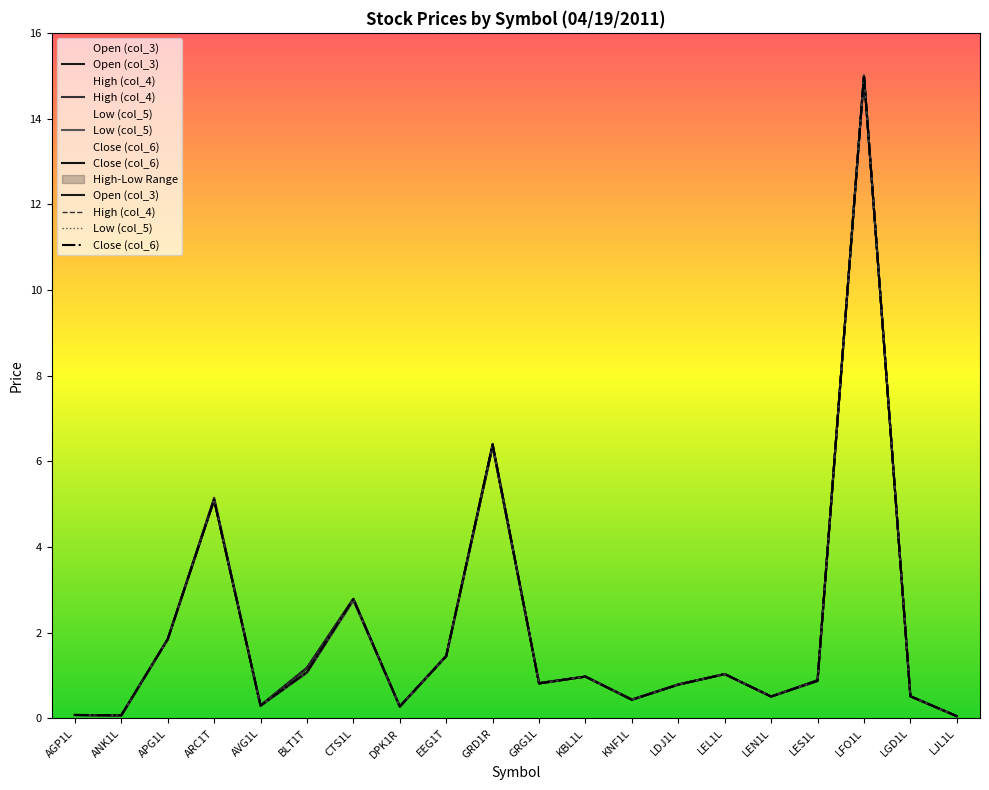

Reading left to right, extract all data points from this chart.

Open (col_3): AGP1L=0.1	ANK1L=0.1	APG1L=1.9	ARC1T=5.1	AVG1L=0.3	BLT1T=1.2	CTS1L=2.8	DPK1R=0.3	EEG1T=1.5	GRD1R=6.3	GRG1L=0.8	KBL1L=1.0	KNF1L=0.4	LDJ1L=0.8	LEL1L=1.0	LEN1L=0.5	LES1L=0.9	LFO1L=15.0	LGD1L=0.5	LJL1L=0.1
High (col_4): AGP1L=0.1	ANK1L=0.1	APG1L=1.9	ARC1T=5.2	AVG1L=0.3	BLT1T=1.2	CTS1L=2.8	DPK1R=0.3	EEG1T=1.5	GRD1R=6.4	GRG1L=0.8	KBL1L=1.0	KNF1L=0.4	LDJ1L=0.8	LEL1L=1.0	LEN1L=0.5	LES1L=0.9	LFO1L=15.0	LGD1L=0.5	LJL1L=0.1
Low (col_5): AGP1L=0.1	ANK1L=0.1	APG1L=1.8	ARC1T=5.1	AVG1L=0.3	BLT1T=1.1	CTS1L=2.8	DPK1R=0.3	EEG1T=1.4	GRD1R=6.3	GRG1L=0.8	KBL1L=1.0	KNF1L=0.4	LDJ1L=0.8	LEL1L=1.0	LEN1L=0.5	LES1L=0.9	LFO1L=15.0	LGD1L=0.5	LJL1L=0.1
Close (col_6): AGP1L=0.1	ANK1L=0.1	APG1L=1.8	ARC1T=5.1	AVG1L=0.3	BLT1T=1.1	CTS1L=2.8	DPK1R=0.3	EEG1T=1.4	GRD1R=6.4	GRG1L=0.8	KBL1L=1.0	KNF1L=0.4	LDJ1L=0.8	LEL1L=1.0	LEN1L=0.5	LES1L=0.9	LFO1L=15.0	LGD1L=0.5	LJL1L=0.1